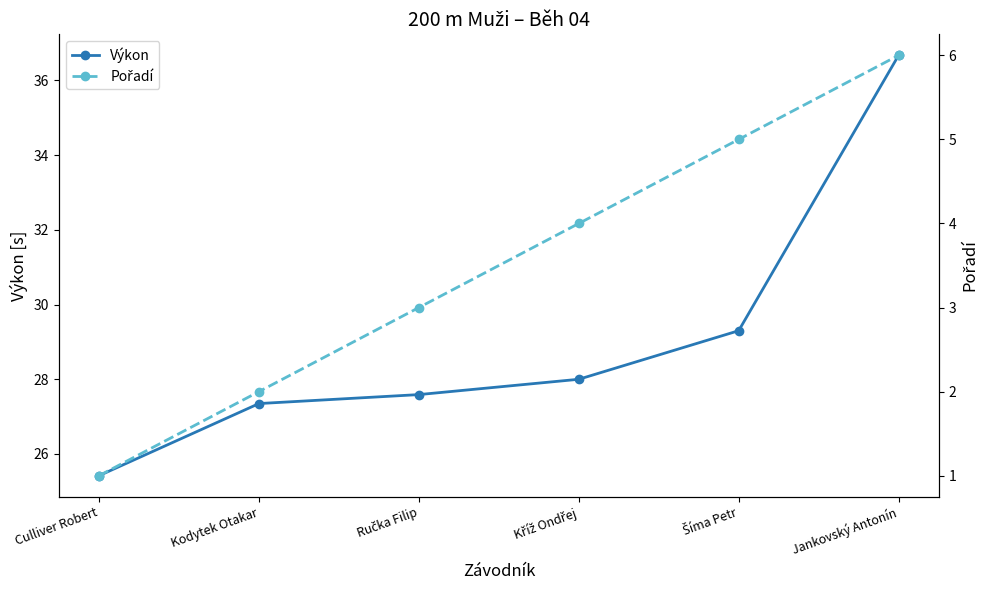

True or false: Výkon and Pořadí cross at least once.

False